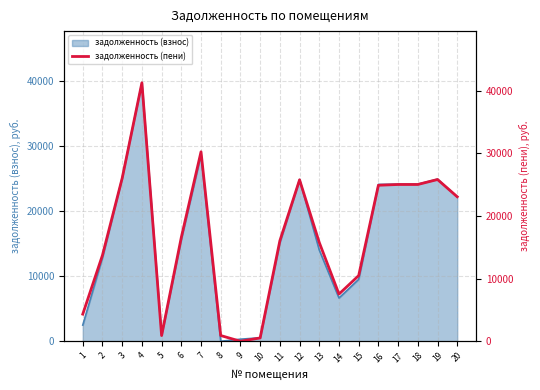

List the labels in order of value, smallest first.

9, 10, 5, 8, 1, 14, 15, 2, 13, 11, 6, 20, 16, 17, 18, 12, 19, 3, 7, 4